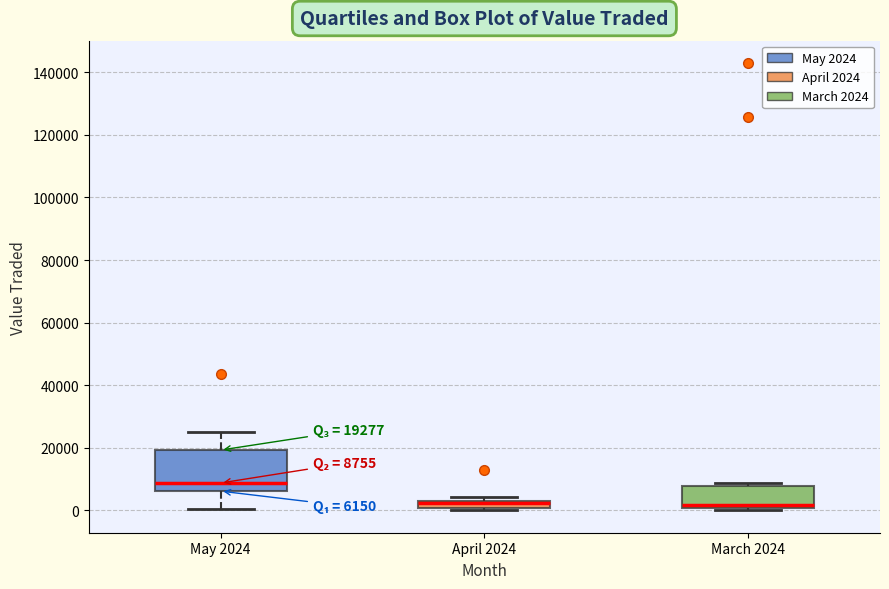

Comparing the boxes themselves (not the whiskers), which one is the tallest?

May 2024